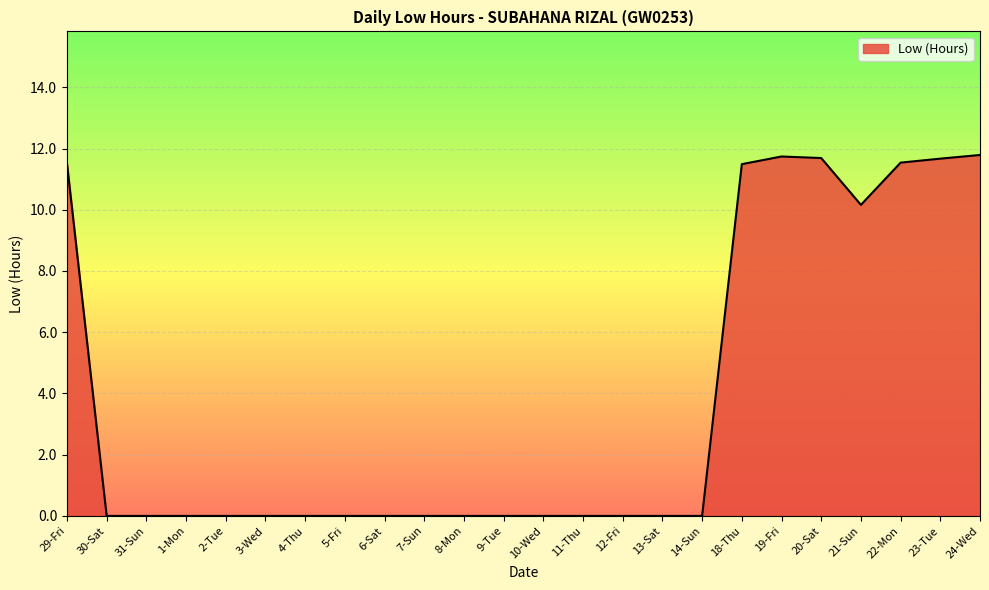

What is the average value?

3.8